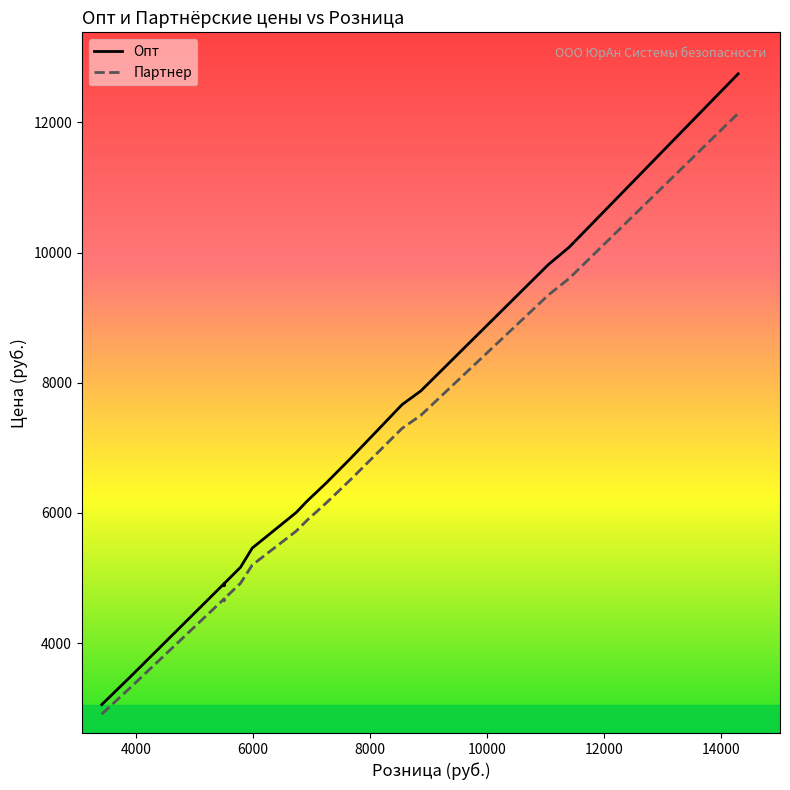

Reading left to right, list all the values displayed in this chart.

Опт: 3055.5	3475.5	4914.0	4882.5	4914.0	5166.0	5166.0	5460.0	6006.0	6184.5	6184.5	6457.5	6856.5	7665.0	7875.0	9817.5	10080.0	12747.0
Партнер: 2910.0	3310.0	4680.0	4650.0	4680.0	4920.0	4920.0	5200.0	5720.0	5890.0	5890.0	6150.0	6530.0	7300.0	7500.0	9350.0	9600.0	12140.0